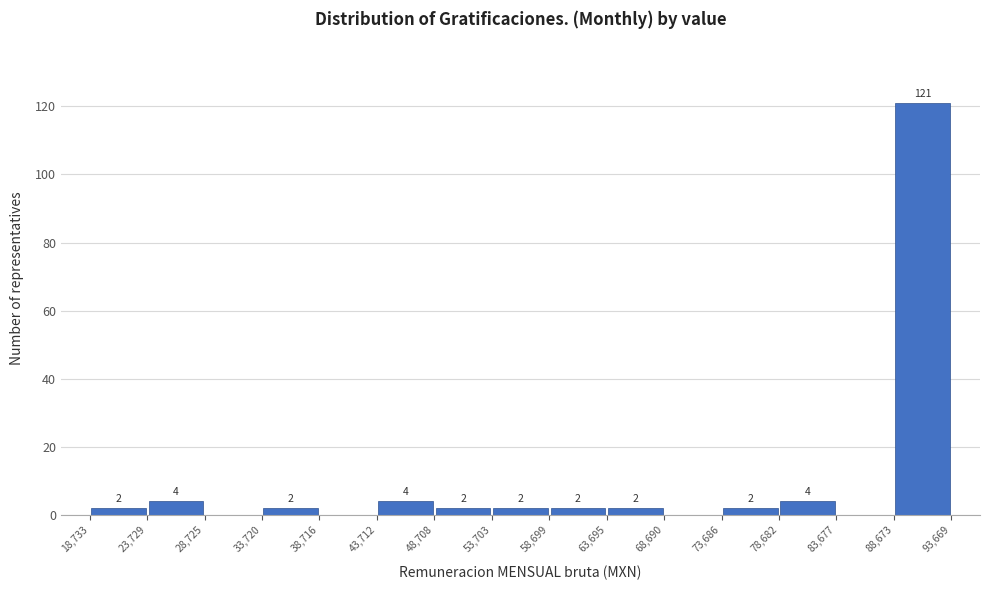

Which range on the x-axis has the tallest bar?

88,673 to 93,669